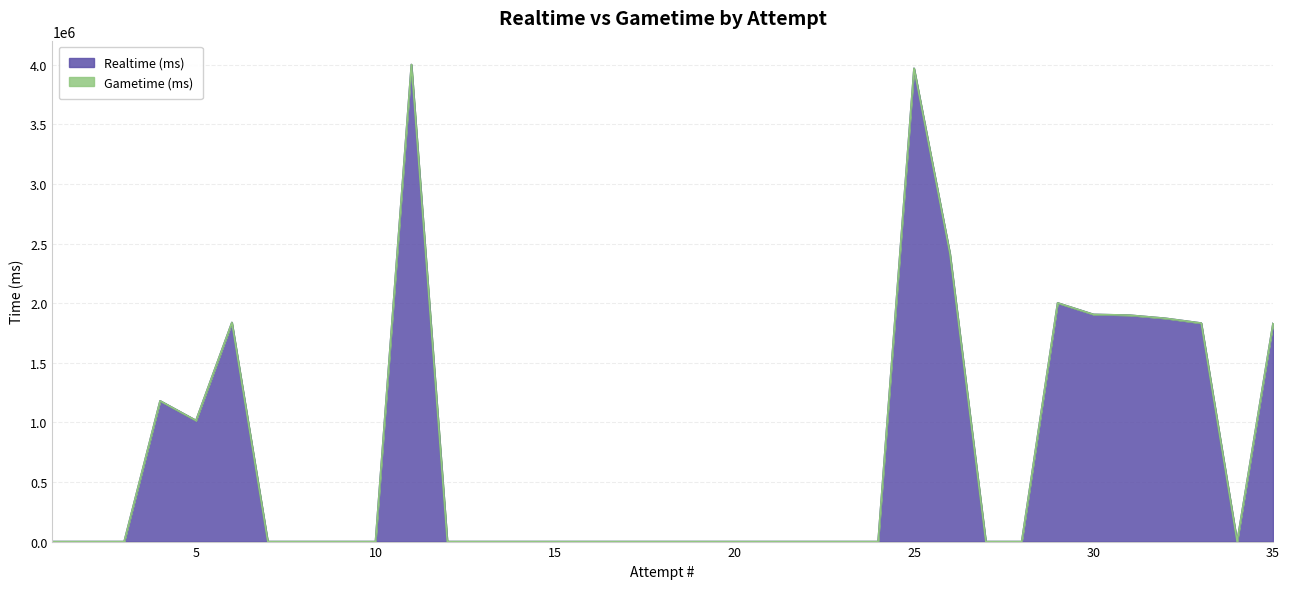

Reading right to left, extract all data points from this chart.

35=1830243	34=0	33=1833330	32=1873604	31=1899779	30=1906087	29=2002656	28=0	27=0	26=2417342	25=3970955	24=0	23=0	22=0	21=0	20=0	19=0	18=0	17=0	16=0	15=0	14=0	13=0	12=0	11=4002652	10=0	9=0	8=0	7=0	6=1838321	5=1016317	4=1180836	3=0	2=0	1=1